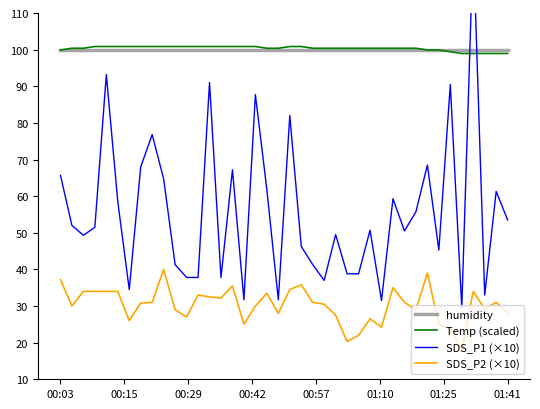

What is the highest value of the Temp (scaled) series?

100.9